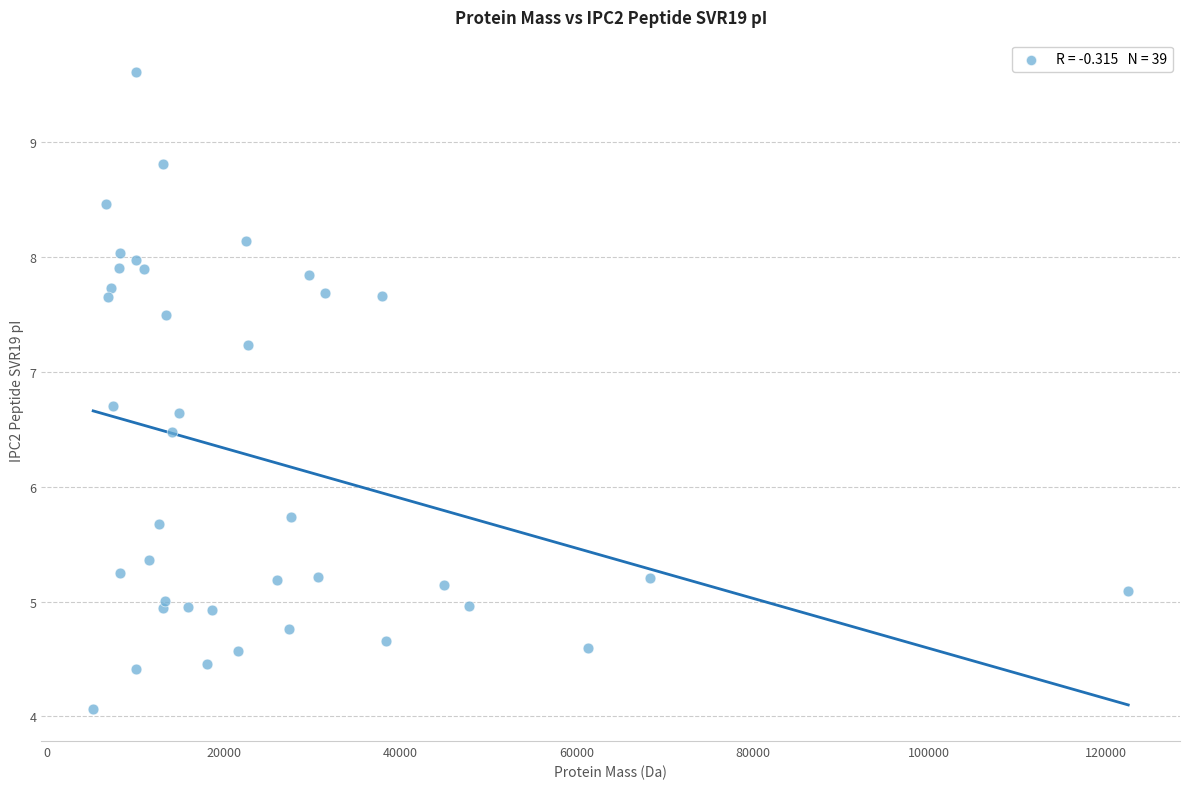

What is the range of X values (max minus min)?

117367.8